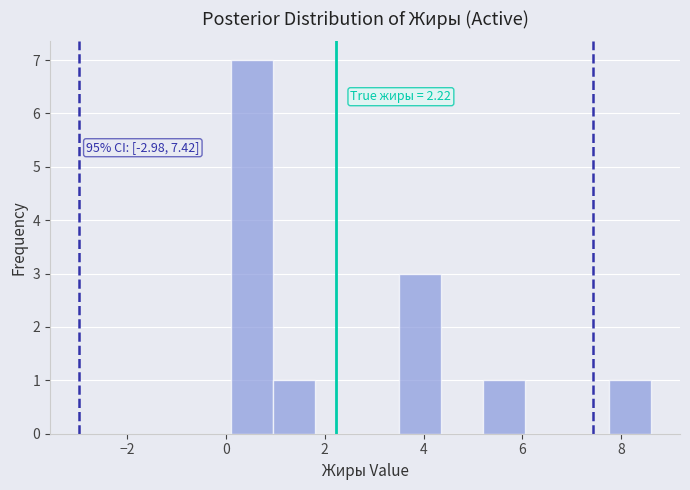

Over which range of the x-axis is the bar tallest?

0.2 to 1.0